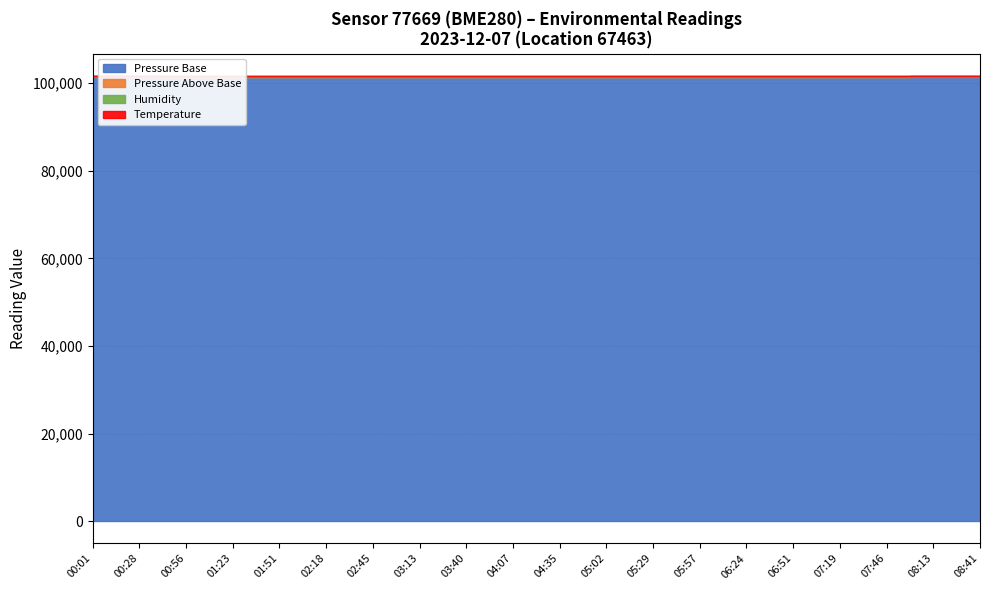

At which label does Pressure (scaled) reach its minimum?

02:45